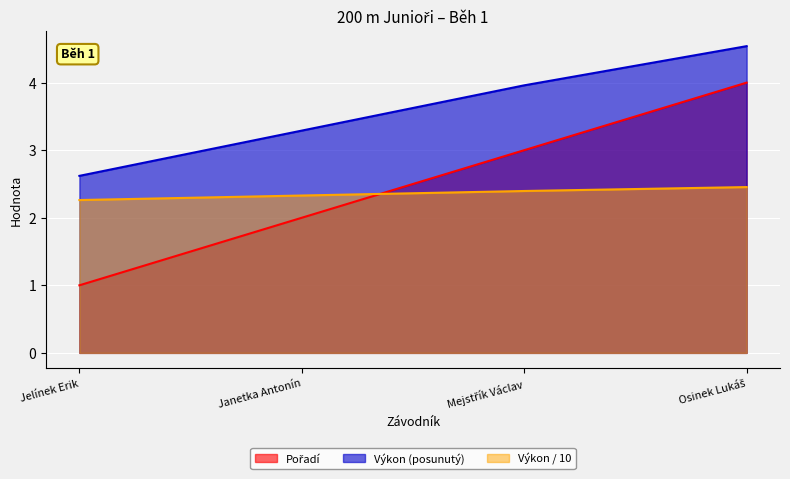

At which category is the sum across all series the highest?

Osinek Lukáš